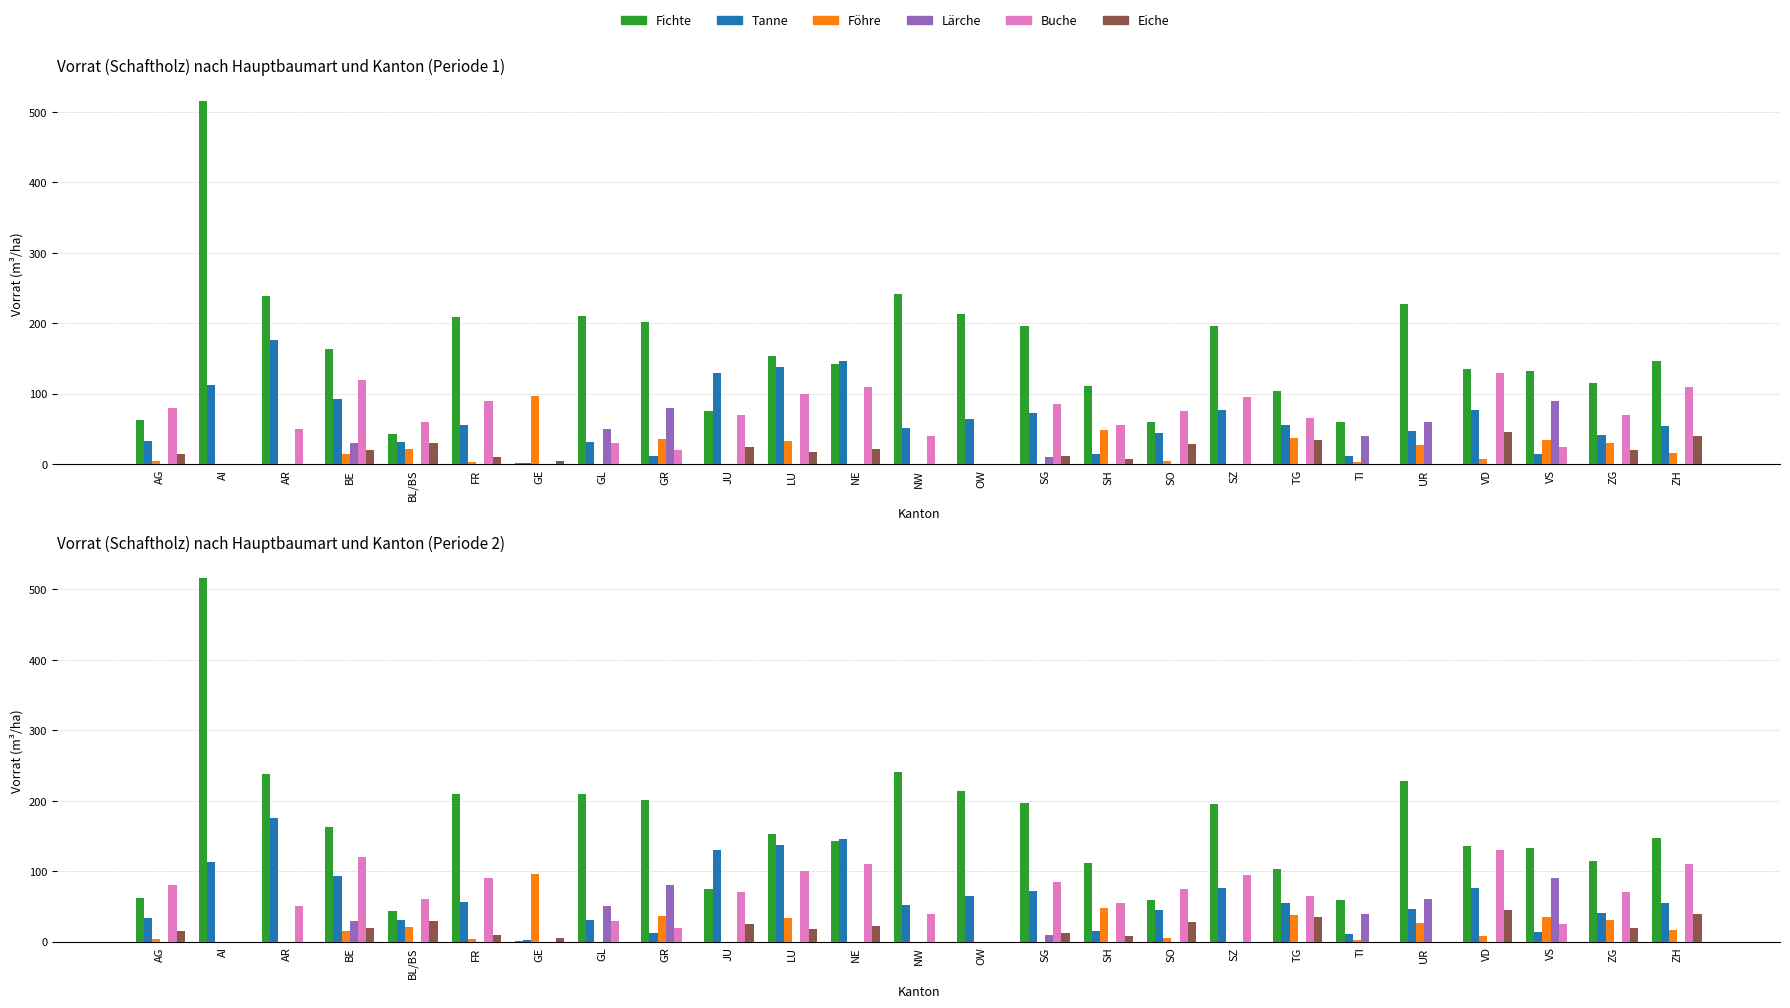

What is the label of the 10th bar from the left?

JU